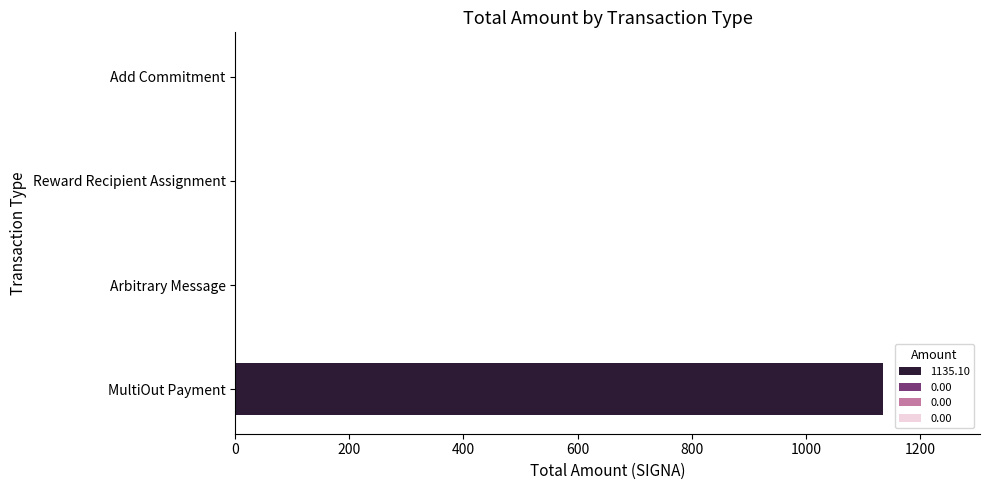

Are the bars grouped side by side (vs. stacked)?

No